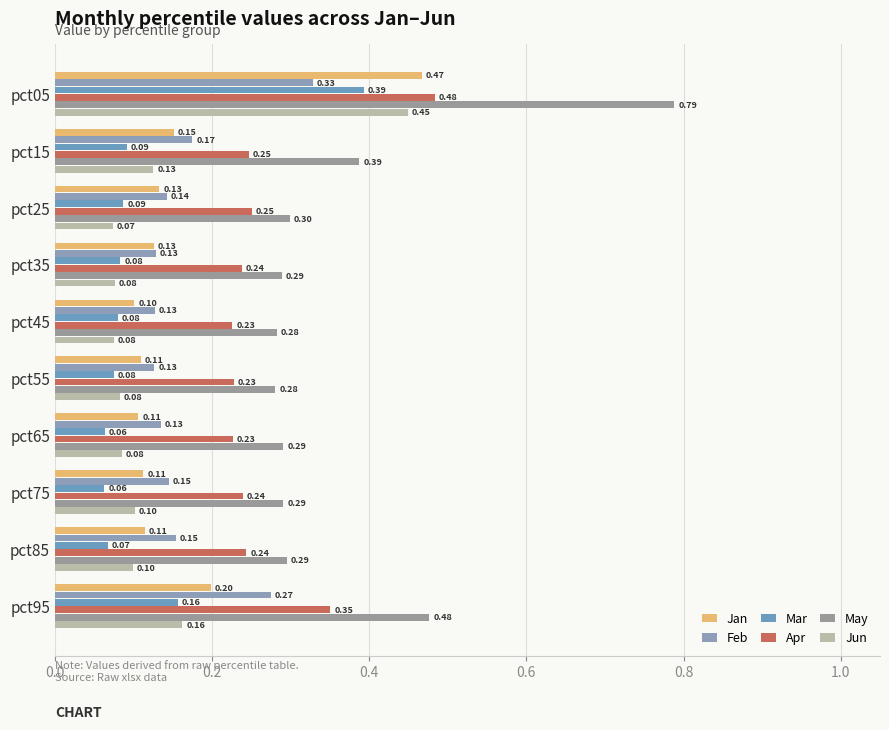

How many distinct data groups are displayed?

6